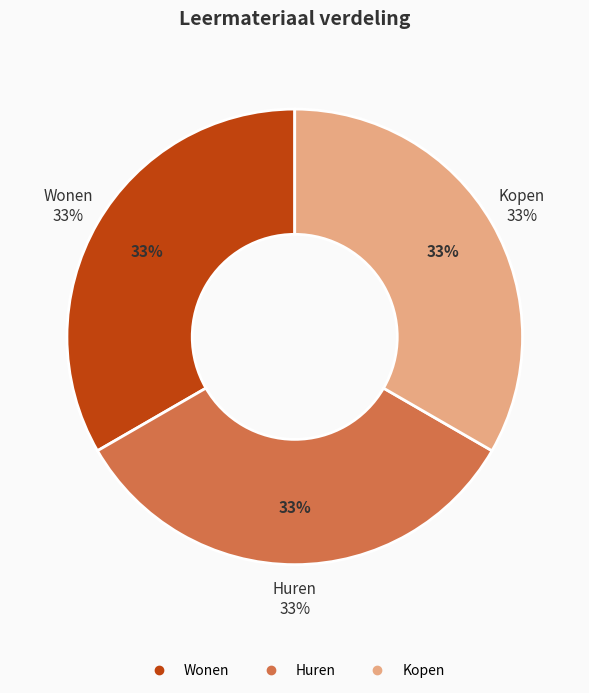

Does any single category account for the majority?

No